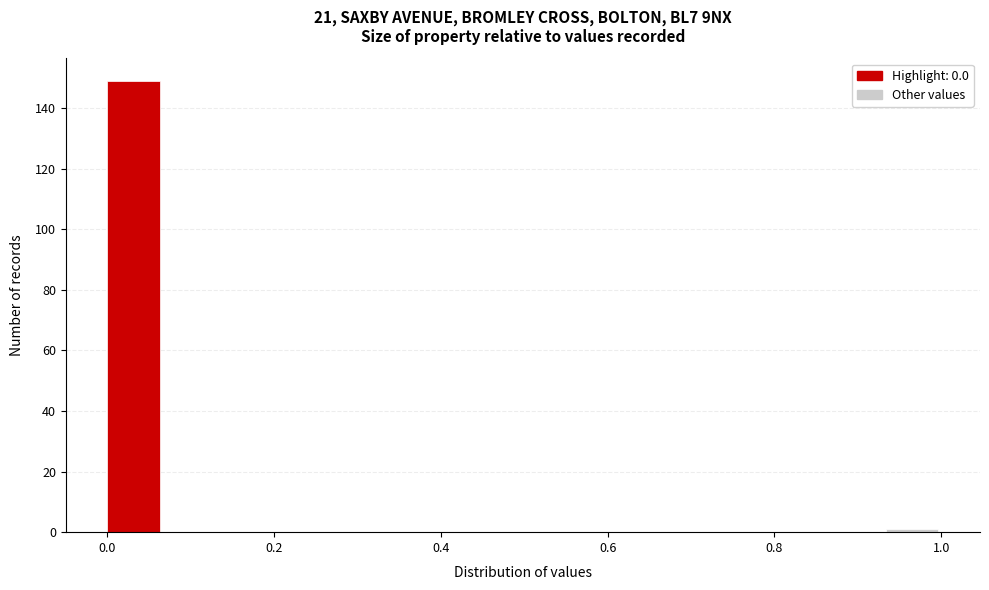

Around what value on the x-axis is the tallest bar? Give the approximate position of its centre, as read against the axis.

0.04